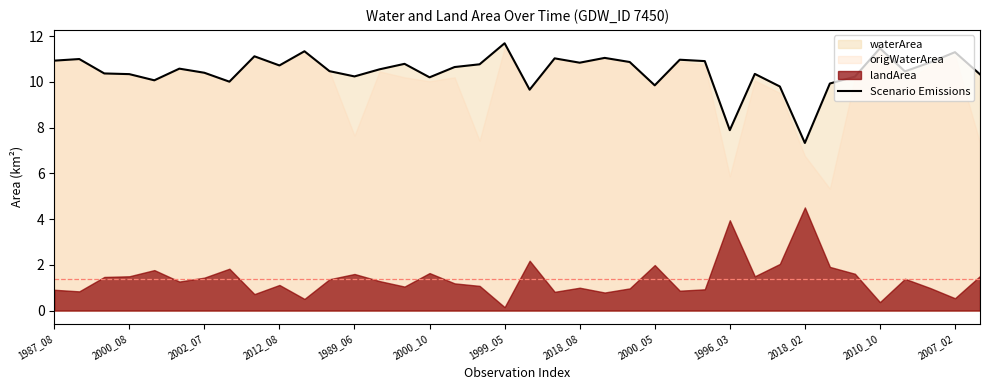

Where does the data first go above 10?

1987_08